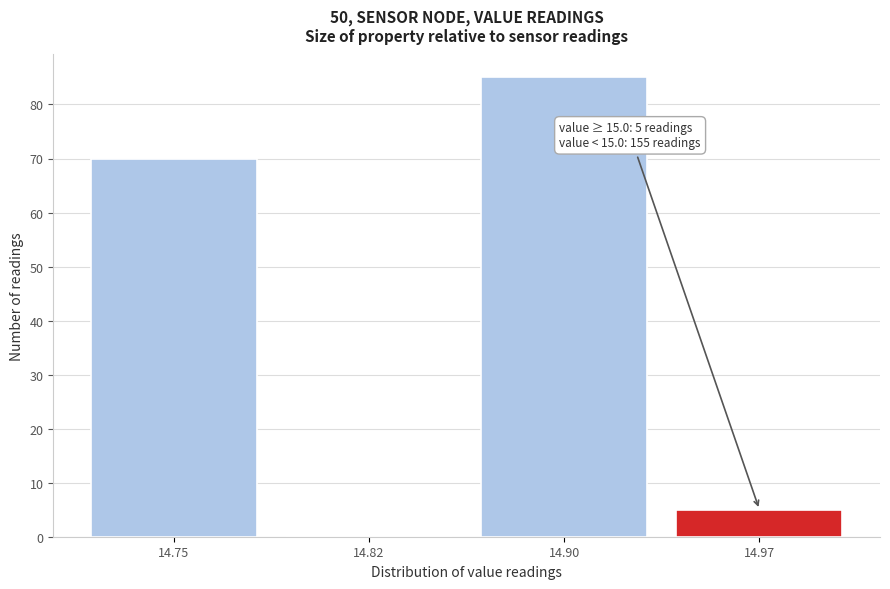

Reading left to right, what are all the values shown in this chart?

14.75=70	14.82=0	14.90=85	14.97=5